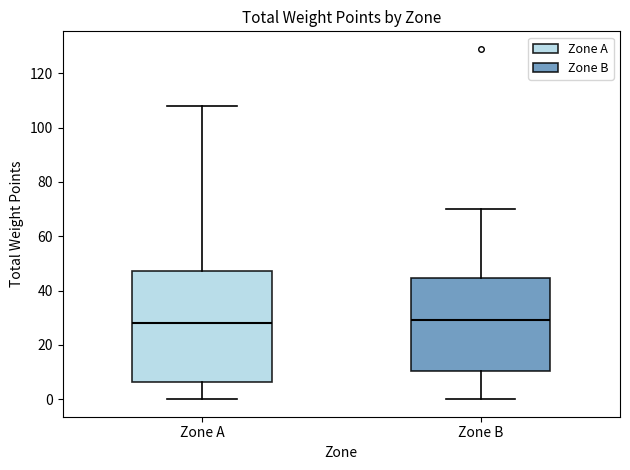

Reading left to right, transcribe this box plot: for each box, give where its median line is, the range the box spans, and where its two whiskers end, as read against the y-axis. The values are not printed on the chart, so give them approximately, as read against the axis.

Zone A: median 28, box 6 to 48, whiskers 0 to 108
Zone B: median 30, box 10 to 44, whiskers 0 to 70